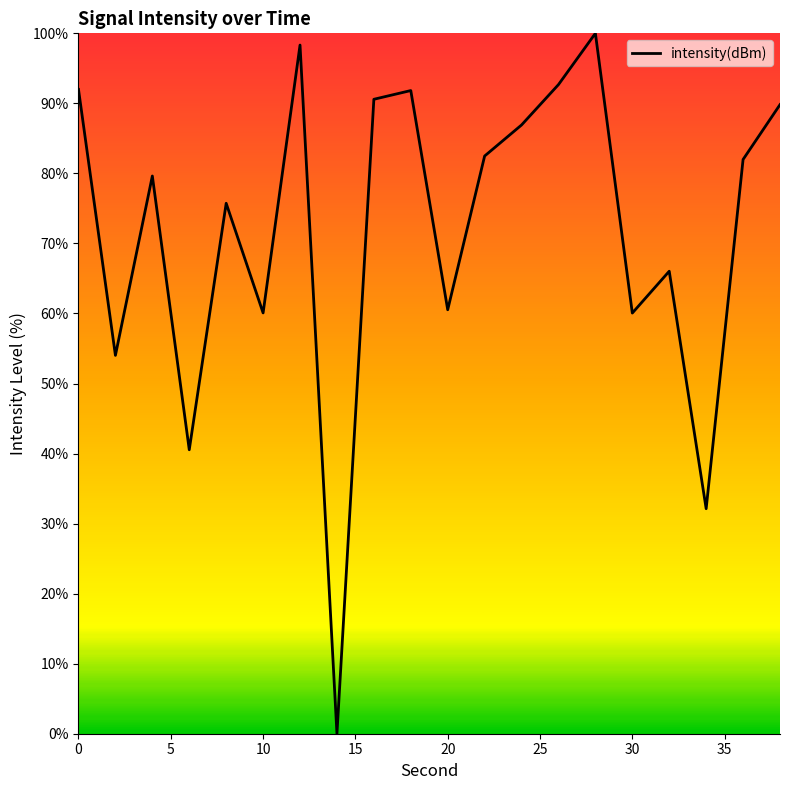

What is the sum of all values?

1435.4